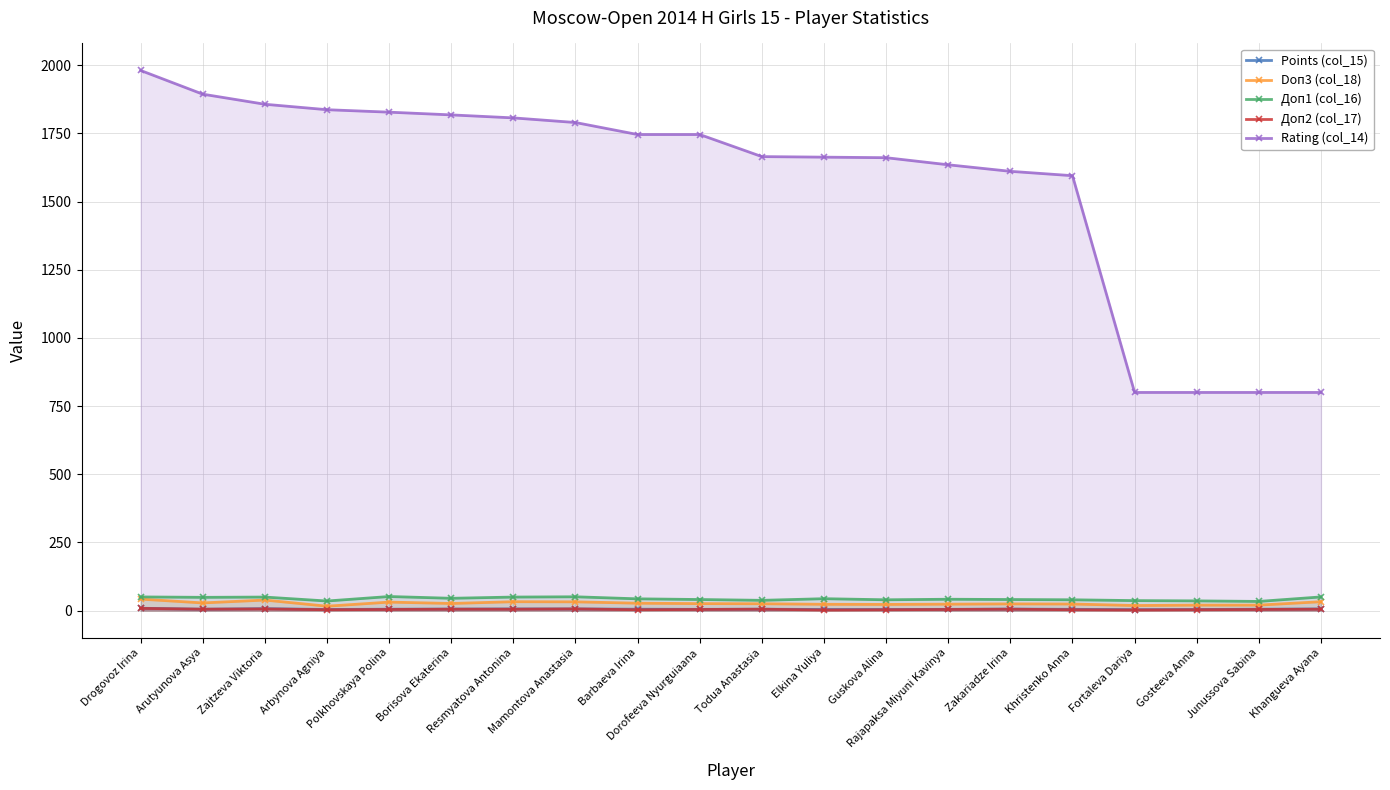

How many data points in Доп2 (col_17) are less than 4?

7